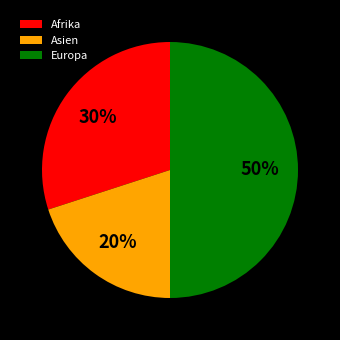

What percentage is the Europa slice, to the nearest percent?

50%